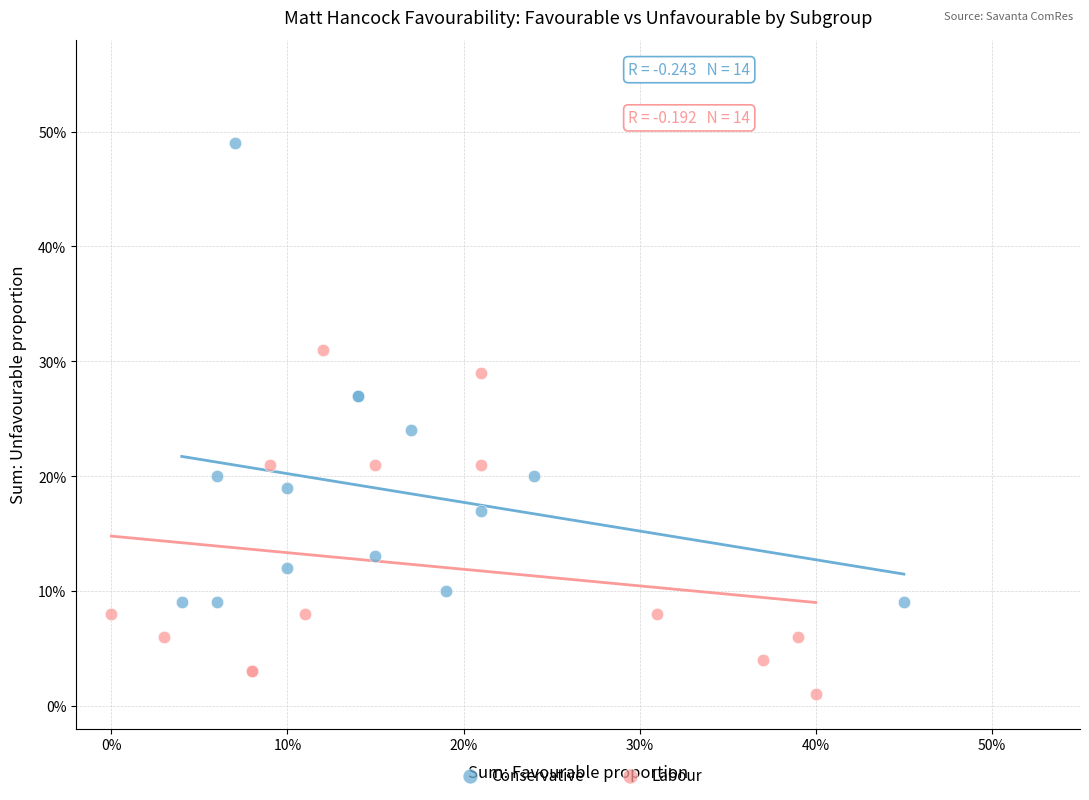

What are all the series names shown in the legend?

Conservative, Labour